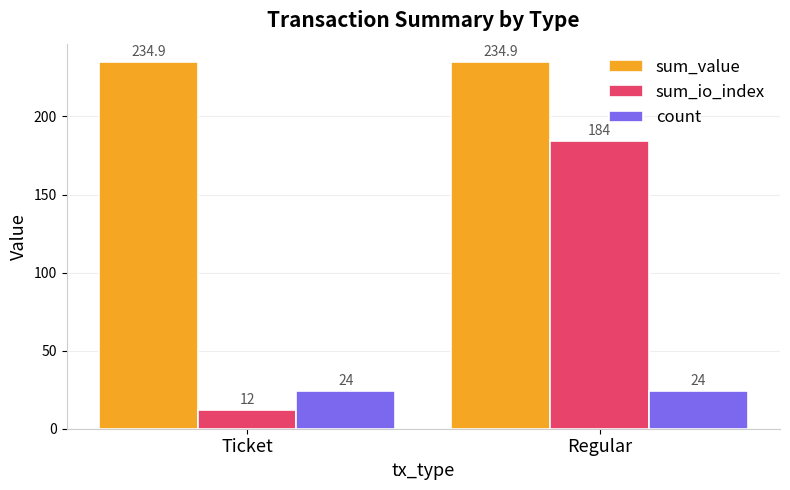

What position from the left is Ticket?

1